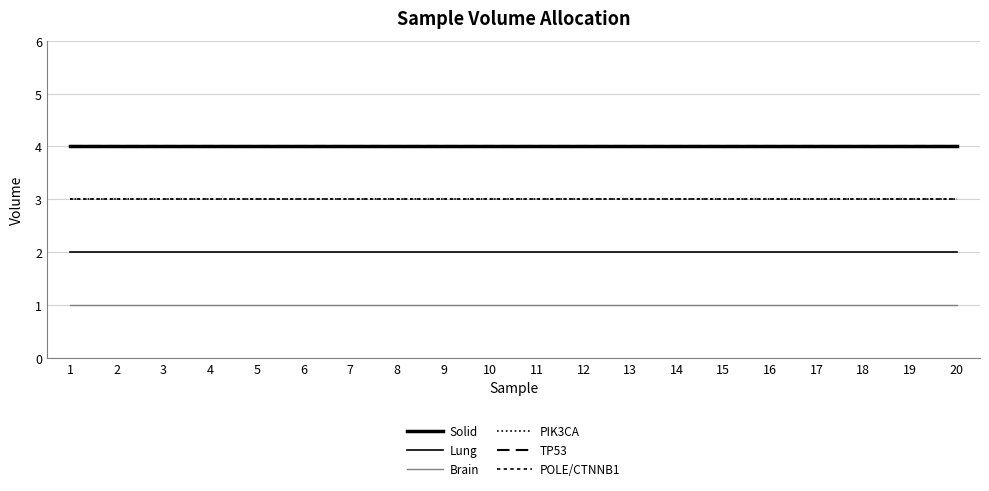

Is it true that Brain equals 1 at 20?

False